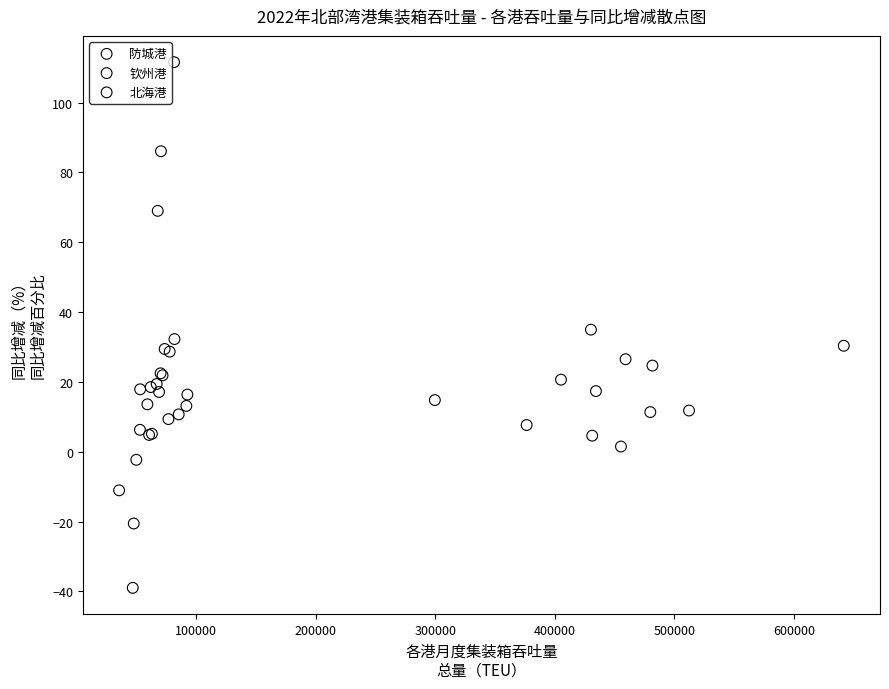

Which series contains the highest Y value?

北海港